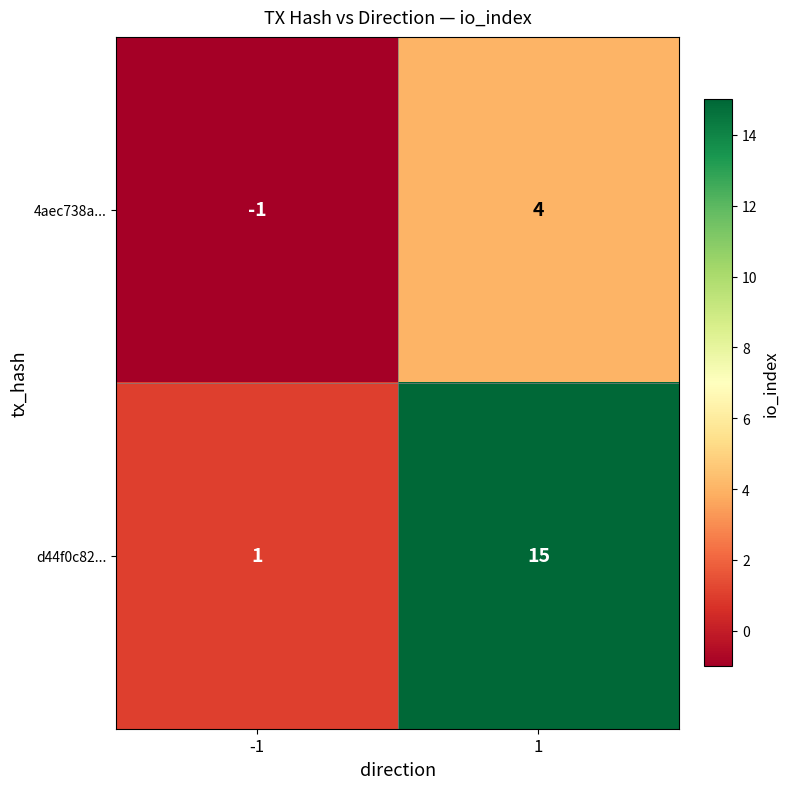

Rank the series by their maximum value, from highest to lowest.

d44f0c82..., 4aec738a...